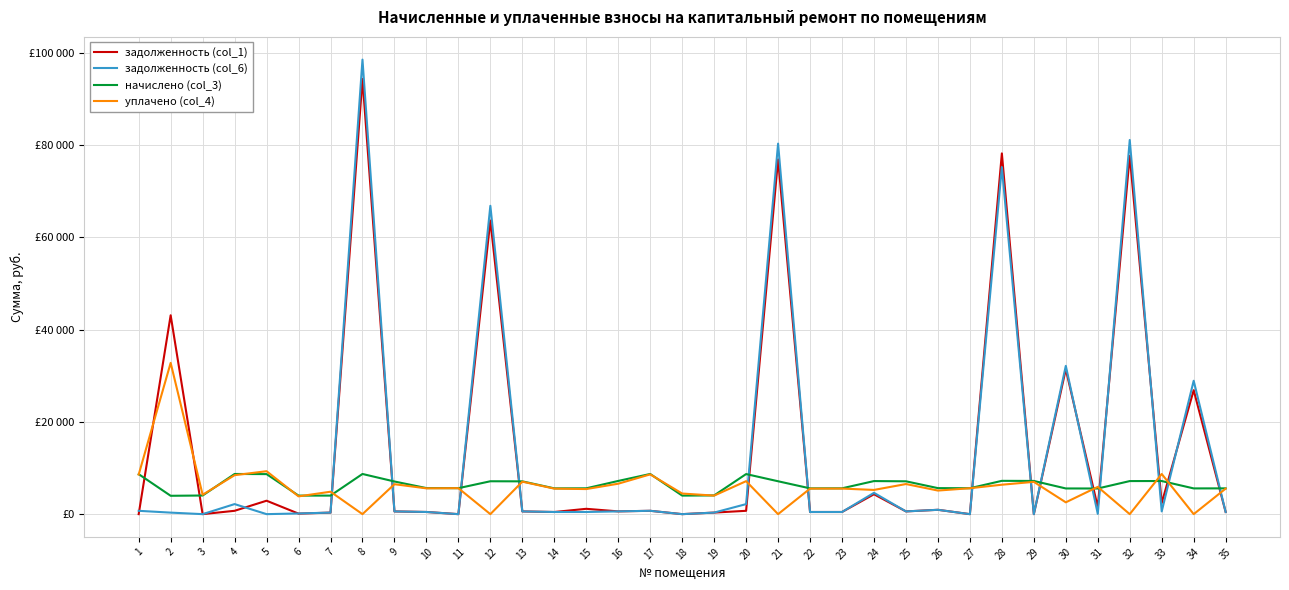

Between 12 and 26, which series saw the biggest shift?

задолженность (col_6)